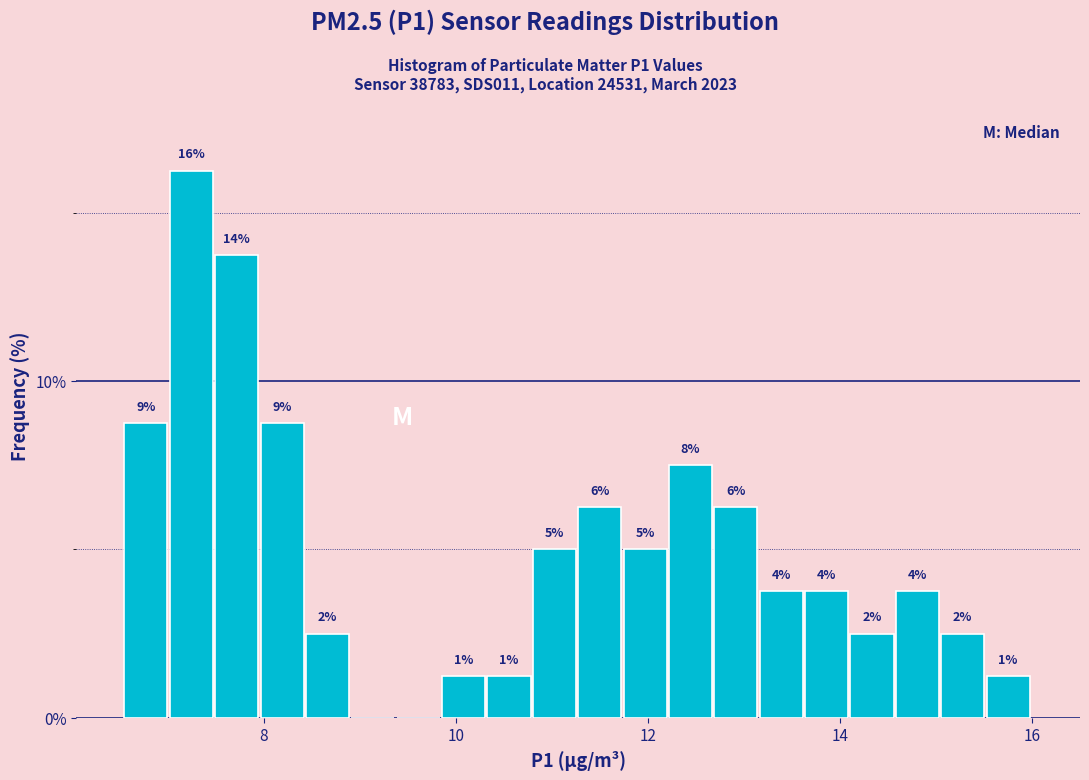

Read against the x-axis, roughly where is the centre of the tallest bar?

7.2